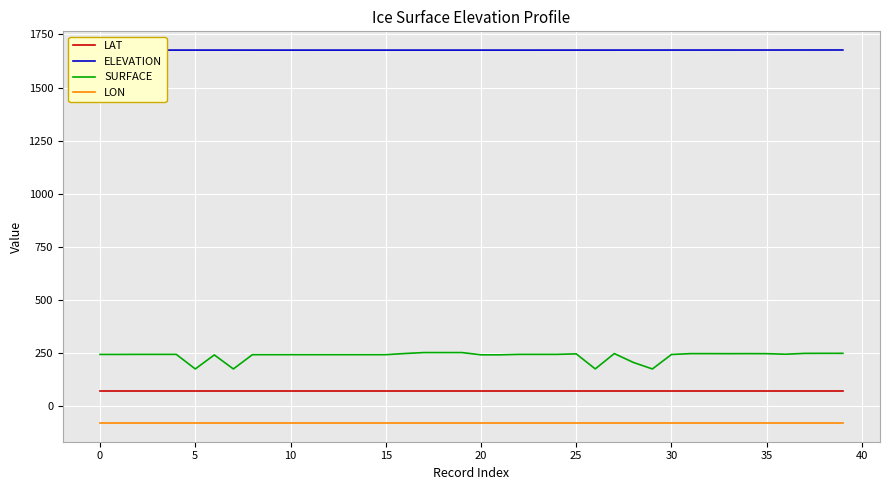

Which series has the largest total across all categories?

ELEVATION